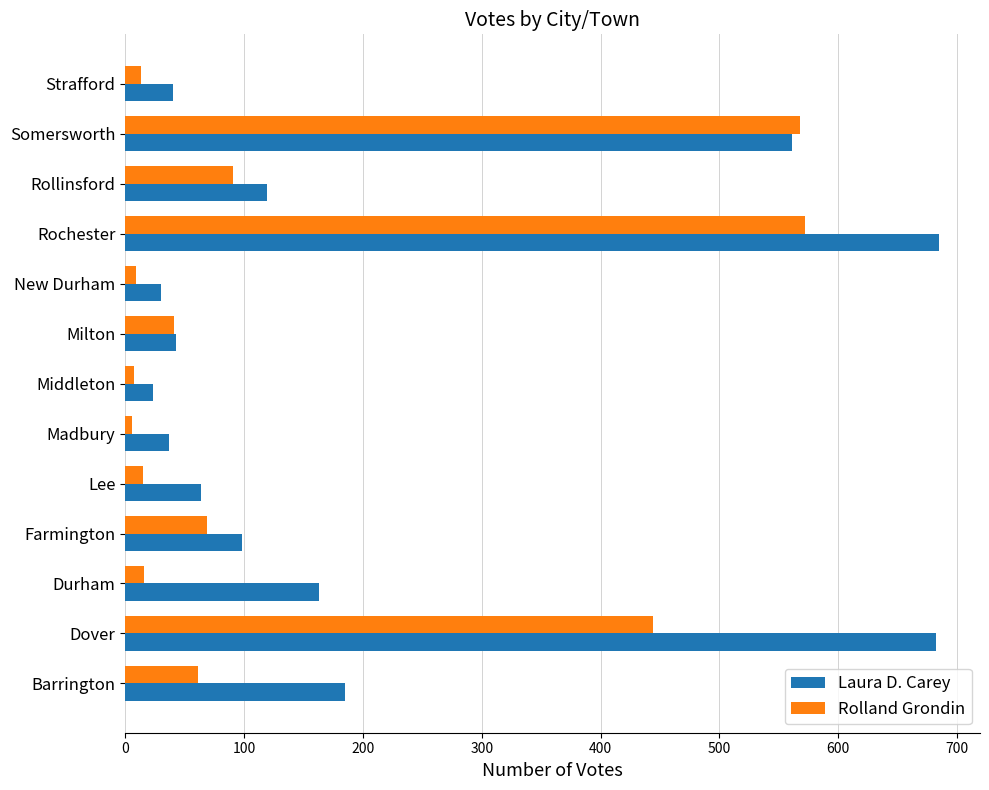

What is the maximum value for Laura D. Carey?

685